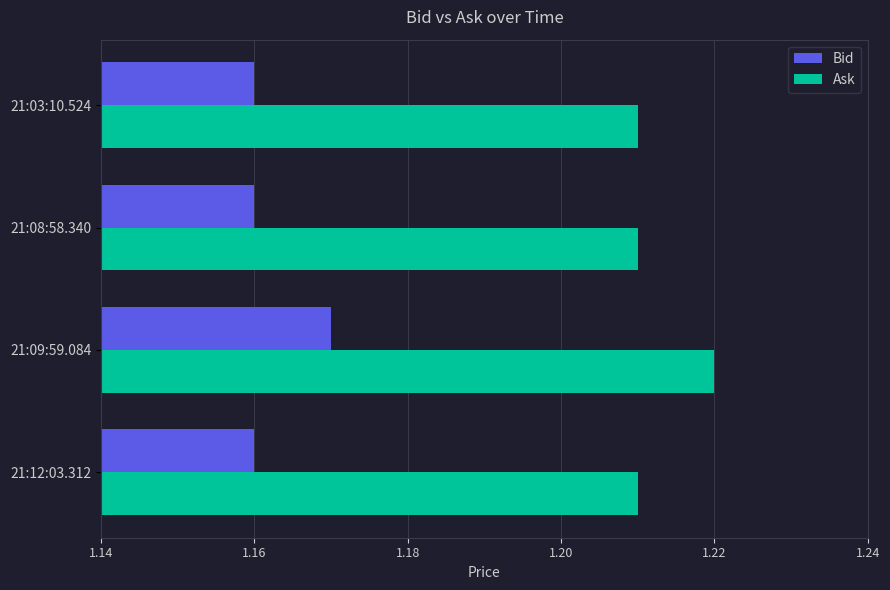

List the series in order of their overall mean, lowest first.

Bid, Ask